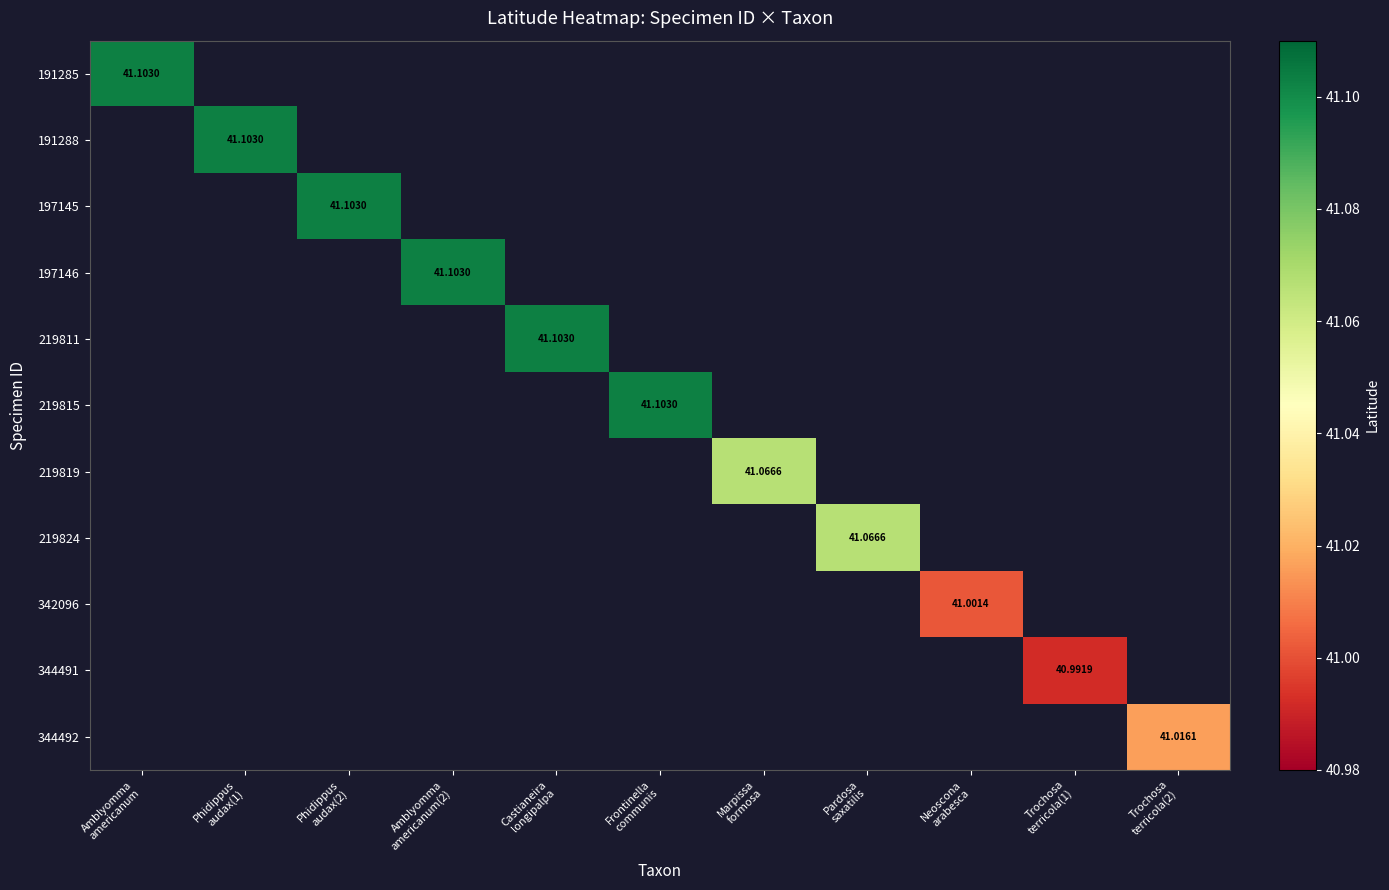

The 342096 series shows 41.0 at Neoscona arabesca. True or false?

True